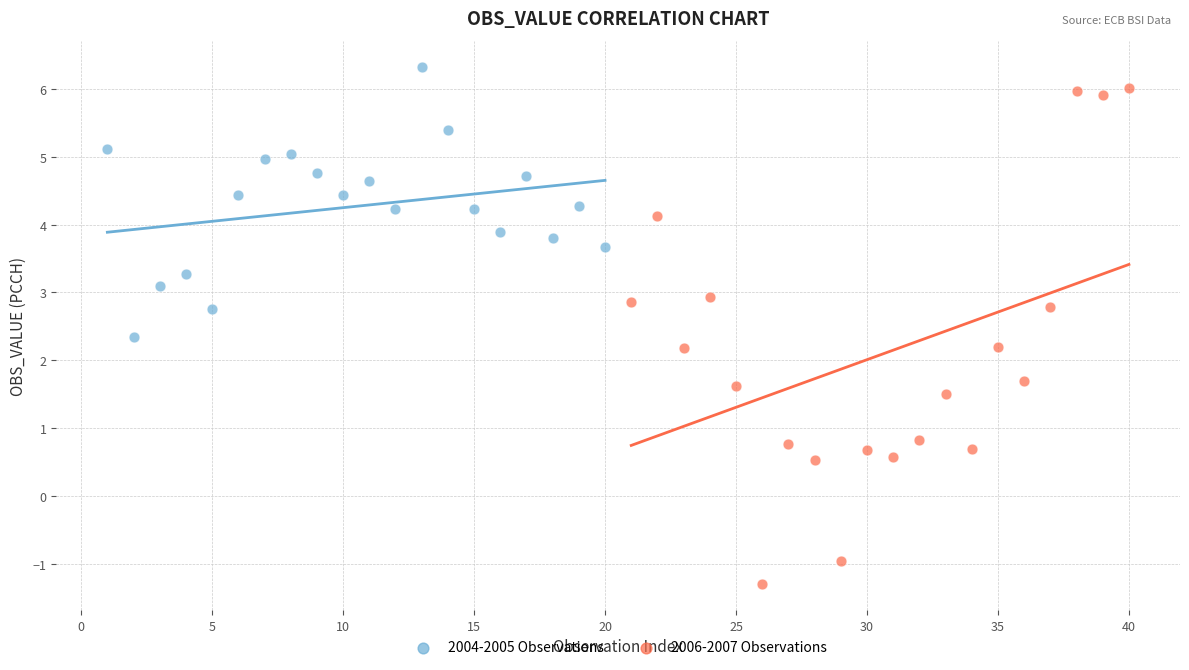

Which series reaches the minimum Y coordinate?

2006-2007 Observations